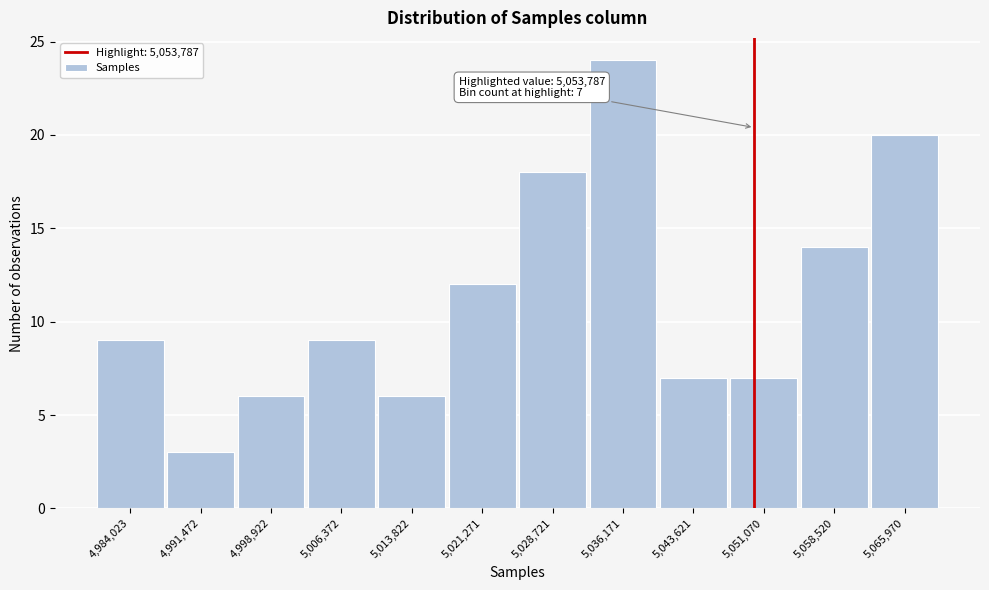

Reading right to left, what are all the values shown in this chart?

5,065,970=20	5,058,520=14	5,051,070=7	5,043,621=7	5,036,171=24	5,028,721=18	5,021,271=12	5,013,822=6	5,006,372=9	4,998,922=6	4,991,472=3	4,984,023=9